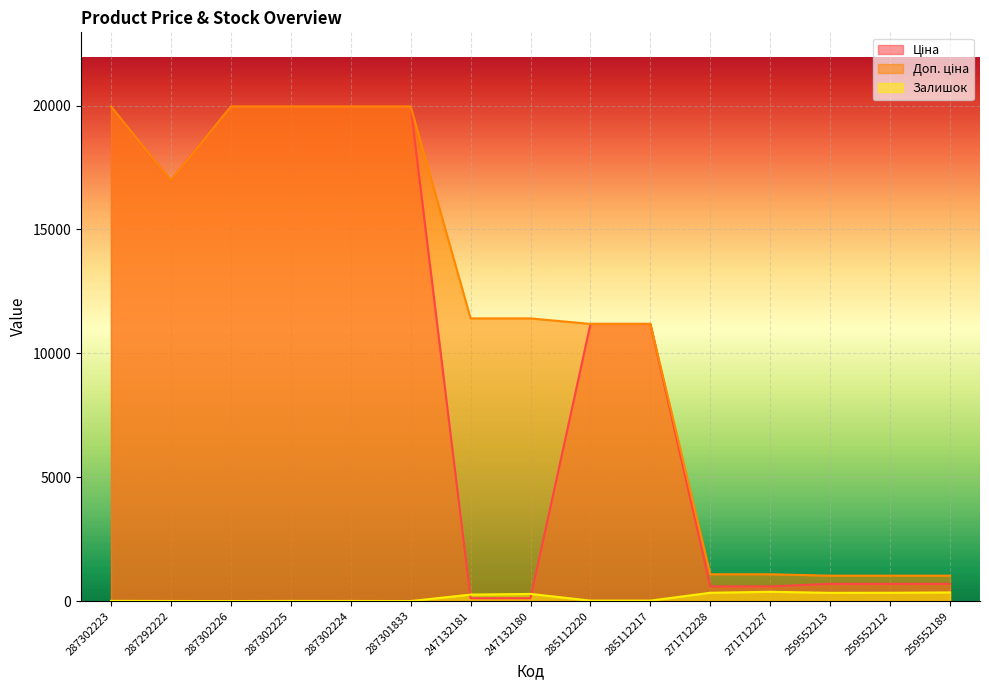

List the labels in order of Доп. ціна value, smallest first.

259552213, 259552212, 259552189, 271712228, 271712227, 285112220, 285112217, 247132181, 247132180, 287292222, 287302223, 287302226, 287302225, 287302224, 287301833